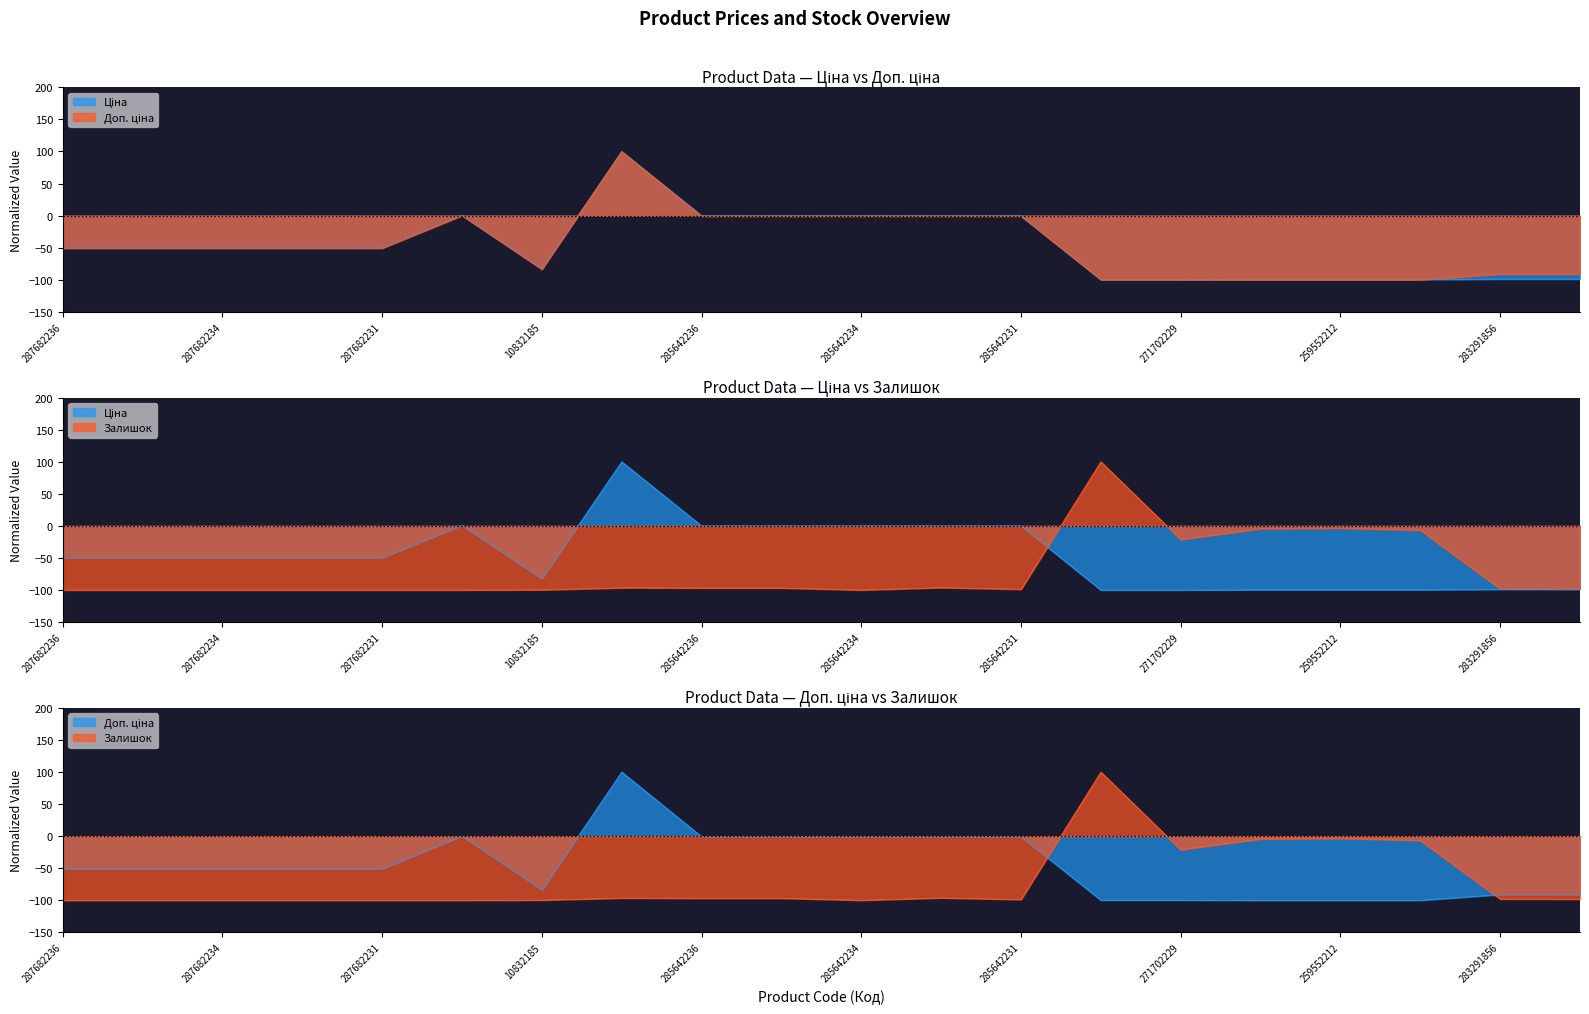

What is the value of the Залишок point at the 19th from the left?

-98.0